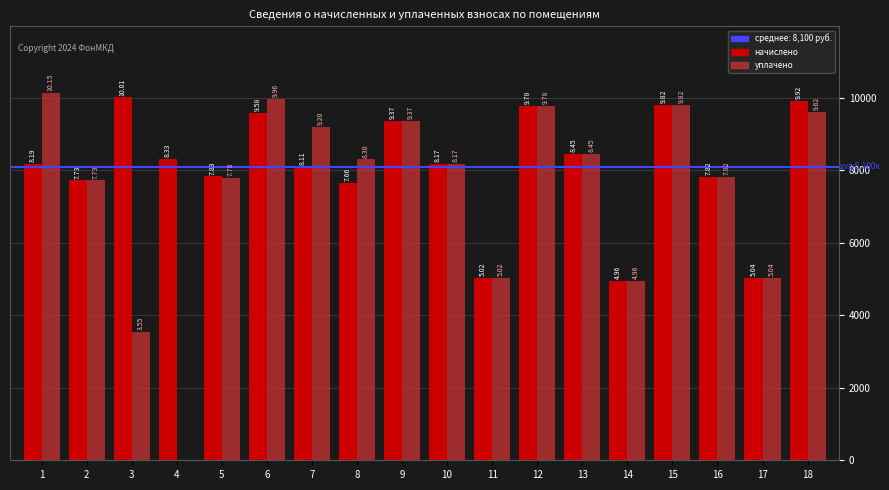

Reading right to left, transcribe all the data shown in this chart.

начислено: 9922.6	5038.1	7818.2	9815.0	4961.3	8448.0	9784.3	5022.7	8171.5	9369.6	7664.6	8110.1	9584.6	7833.6	8325.1	10014.7	7726.1	8186.9
уплачено: 9622.6	5038.1	7818.2	9815.0	4961.3	8448.0	9784.3	5022.7	8171.5	9369.6	8303.4	9201.7	9962.5	7781.9	0.0	3548.7	7726.1	10149.3